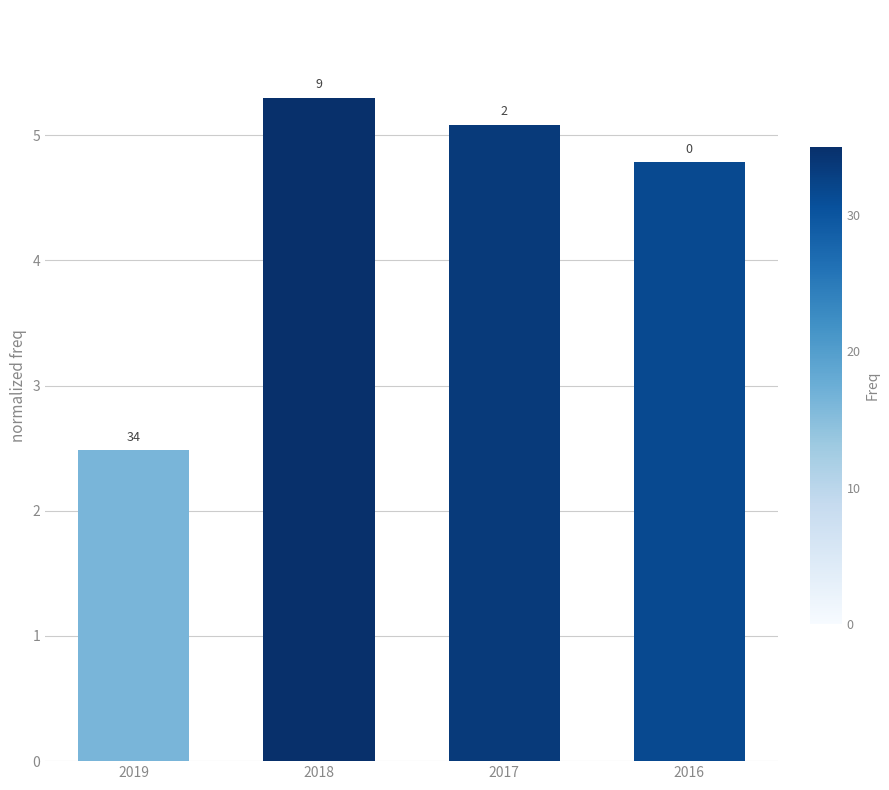

Where does the data first go above 5?

2018